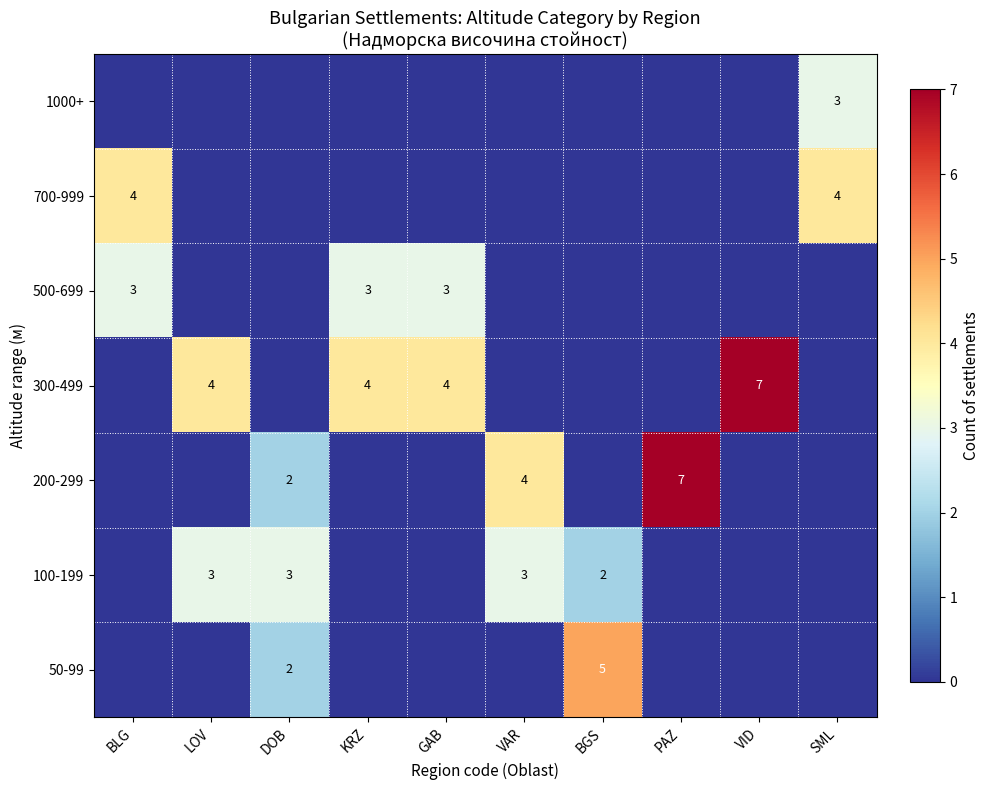

The value of 100-199 at LOV is 4. True or false?

False